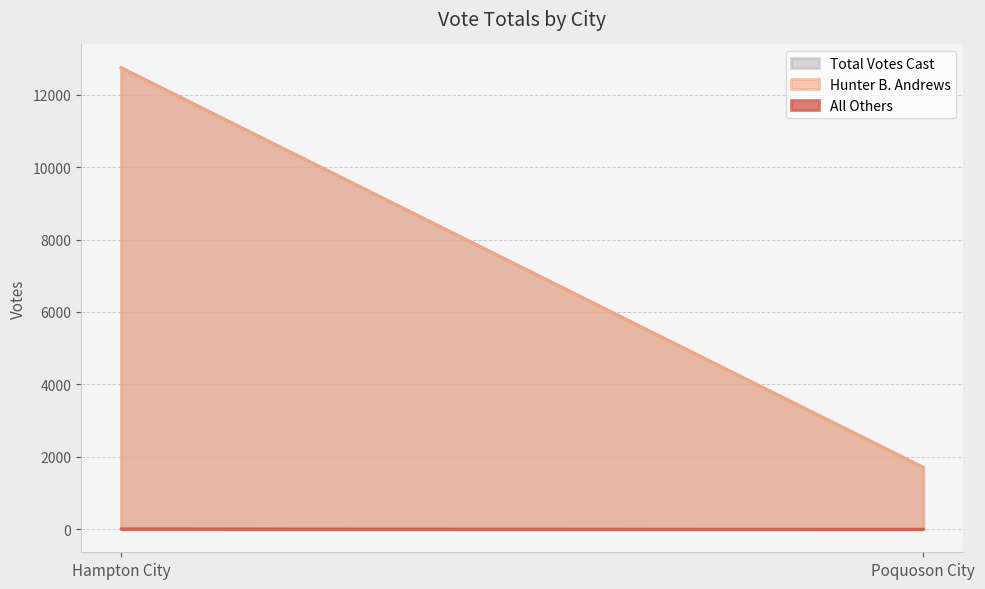

What are all the series names shown in the legend?

Hunter B. Andrews, All Others, Total Votes Cast